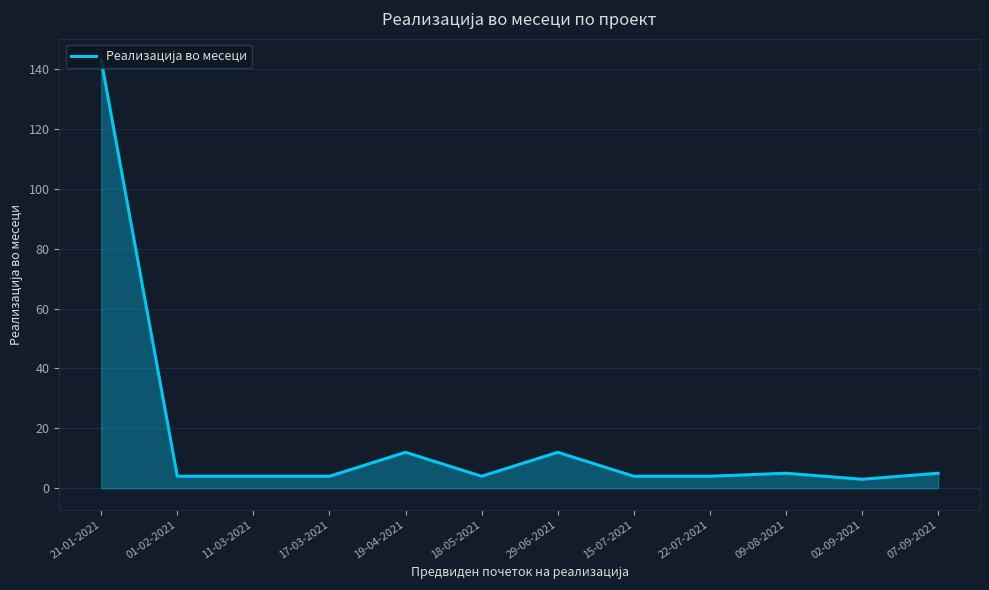

Reading left to right, extract all data points from this chart.

143	4	4	4	12	4	12	4	4	5	3	5